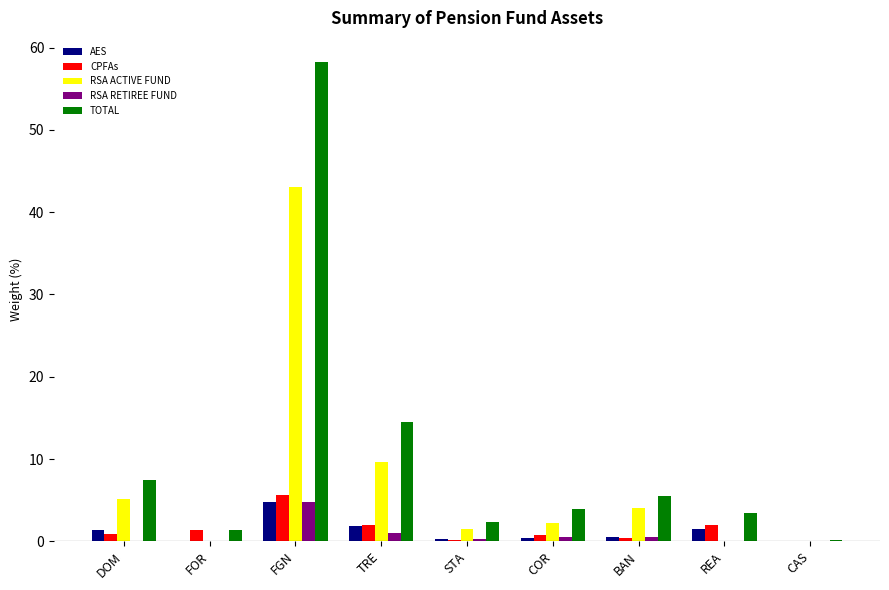

What is the sum of all RSA ACTIVE FUND values?

65.7